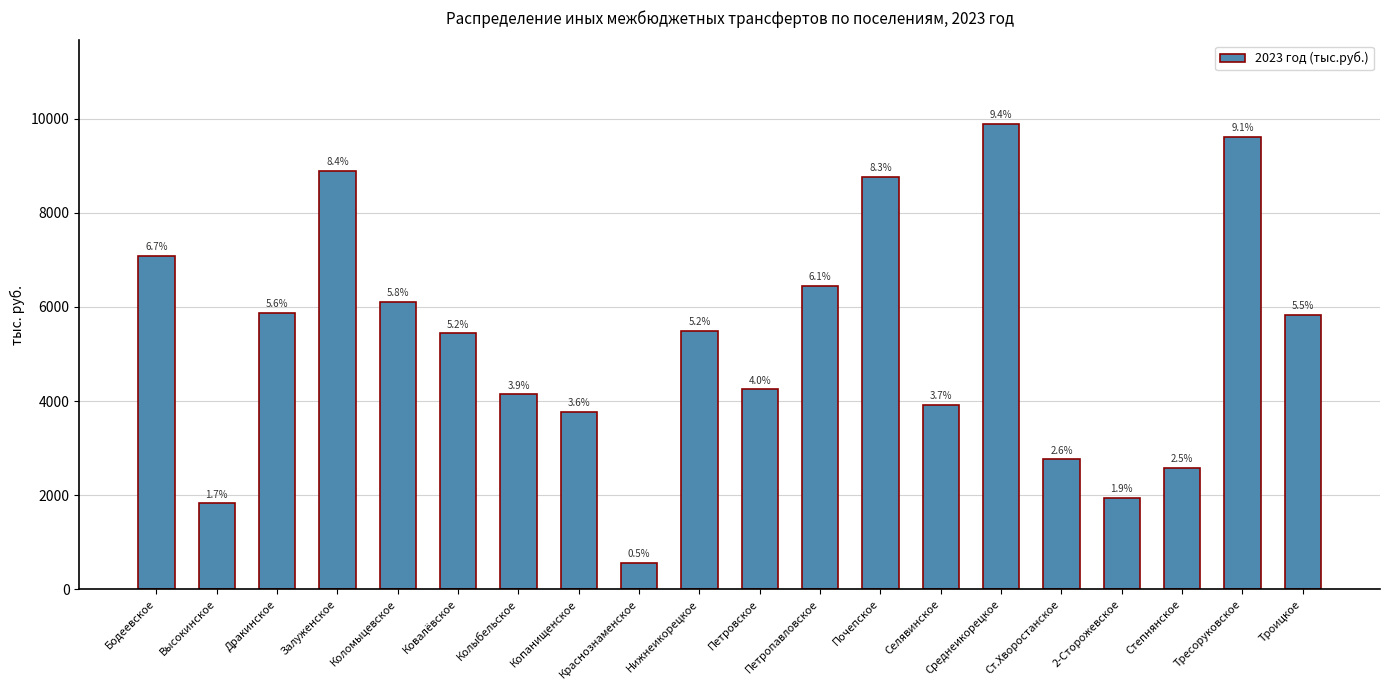

What is the label of the 8th bar from the left?

Копанищенское